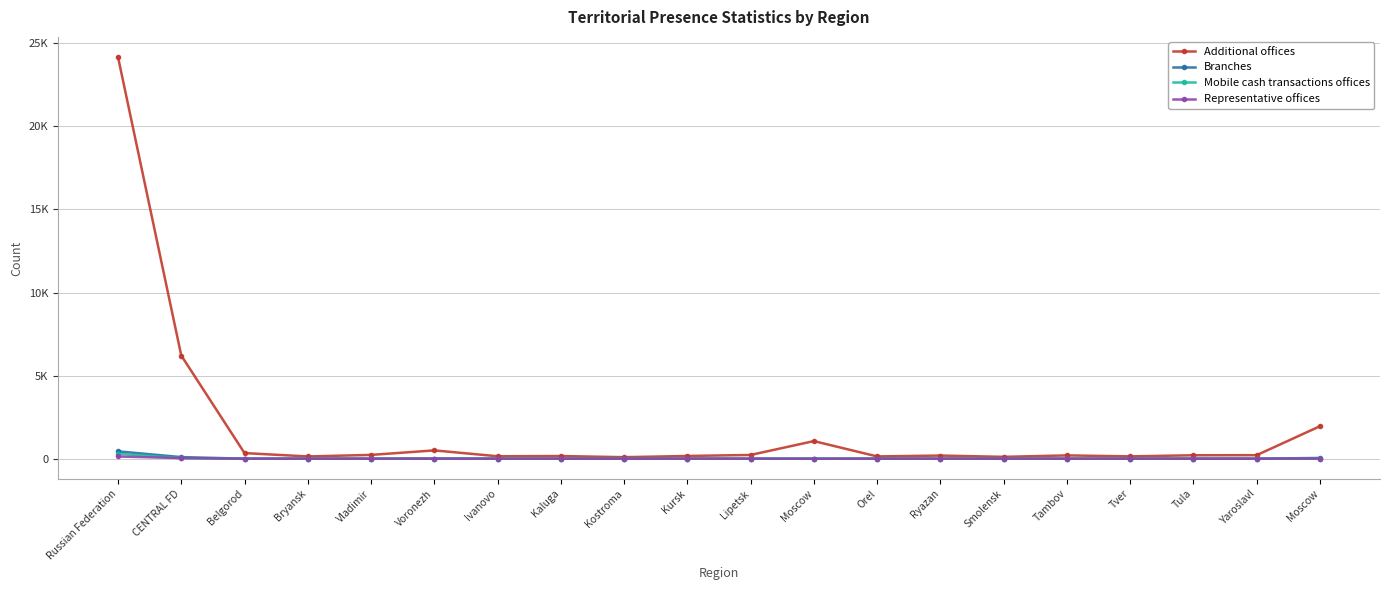

List the series in order of their peak value, highest first.

Additional offices, Branches, Mobile cash transactions offices, Representative offices